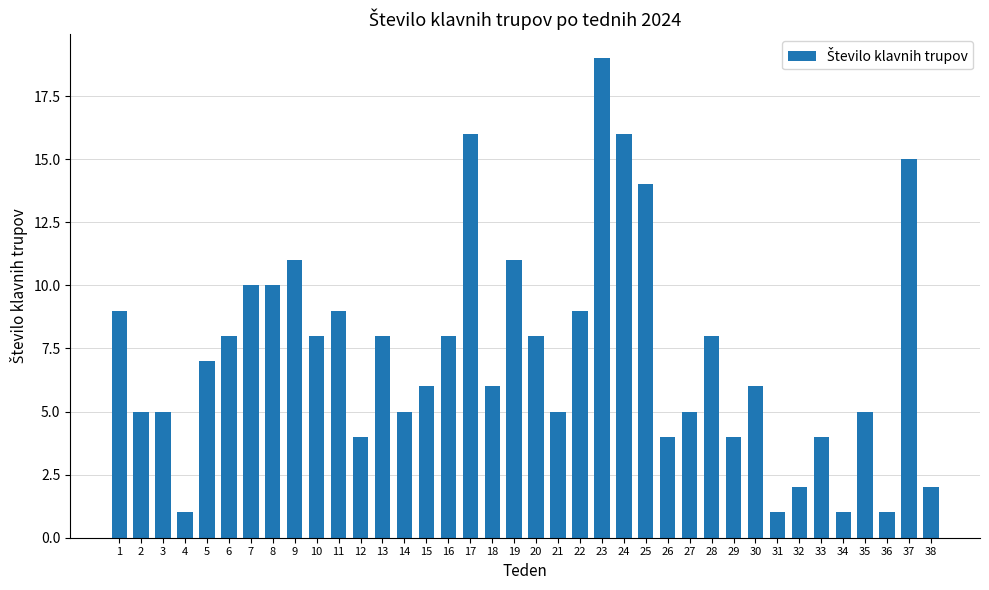

Are the bars horizontal?

No